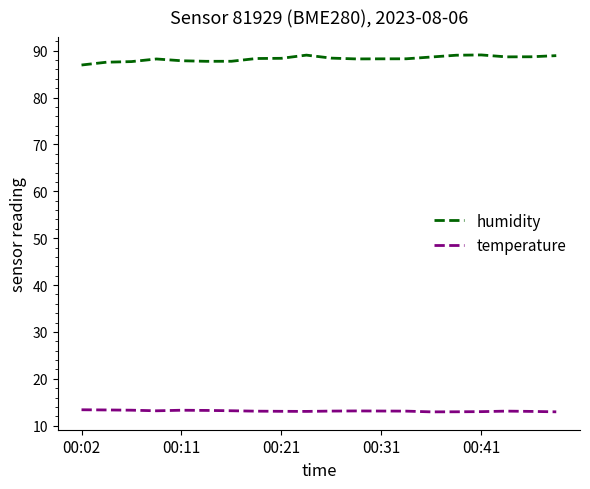

What is the highest value of the temperature series?

13.4